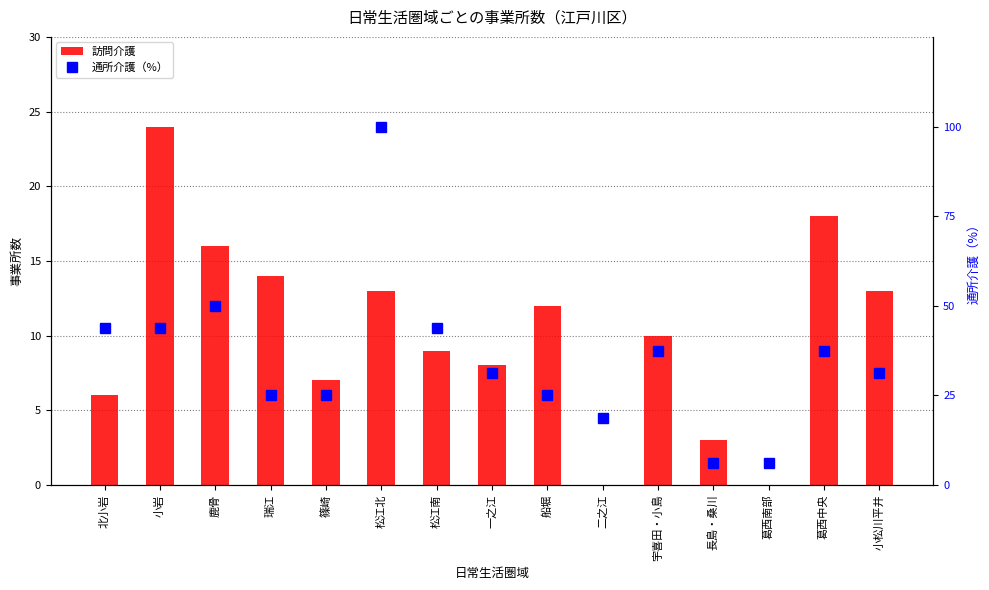

Is the value of 通所介護（%） at 一之江 greater than the value of 訪問介護 at 宇喜田・小島?

Yes